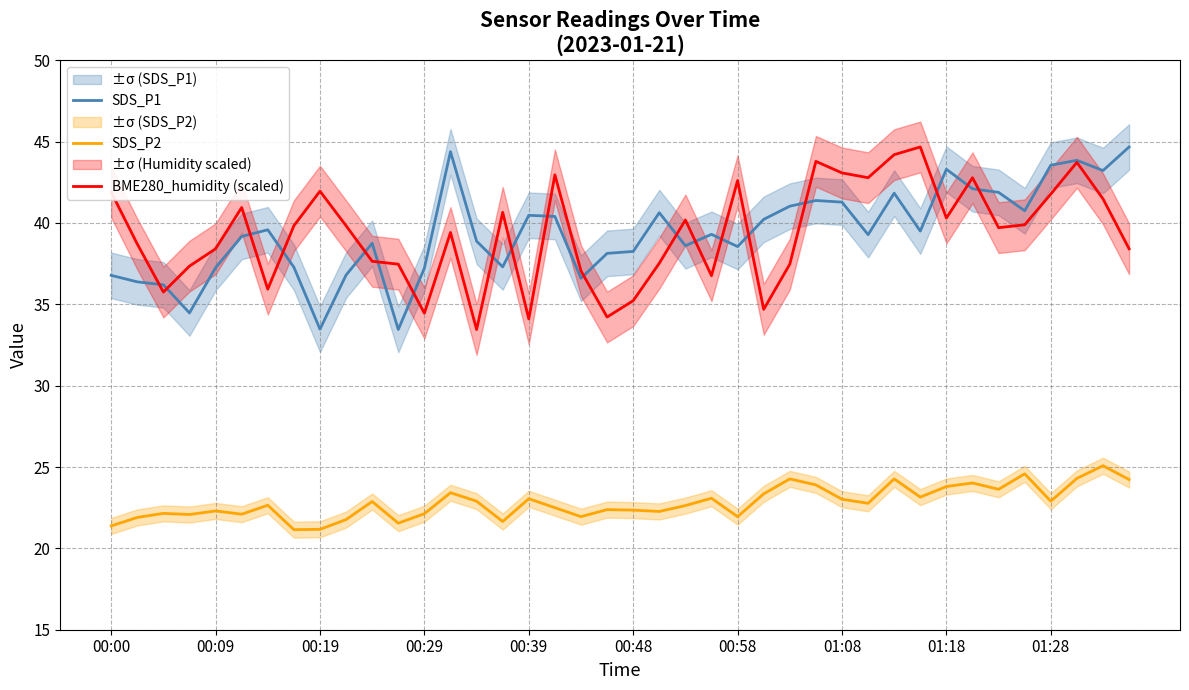

What is the difference between the BME280_humidity (scaled) values at 01:08 and 00:19?

1.1